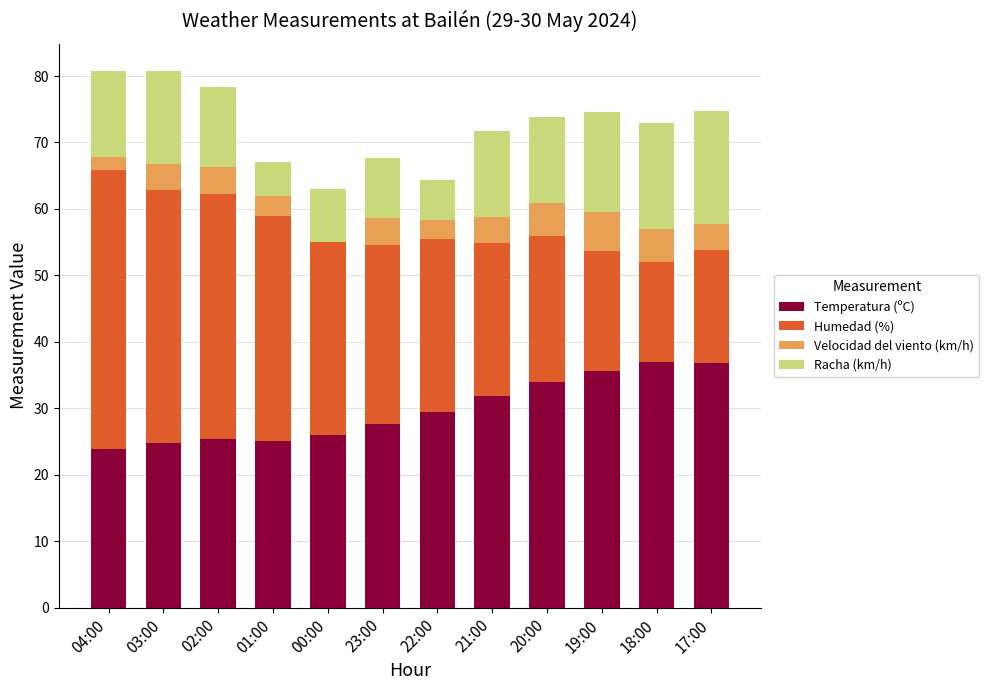

The Temperatura (ºC) series shows 31.8 at 21:00. True or false?

True